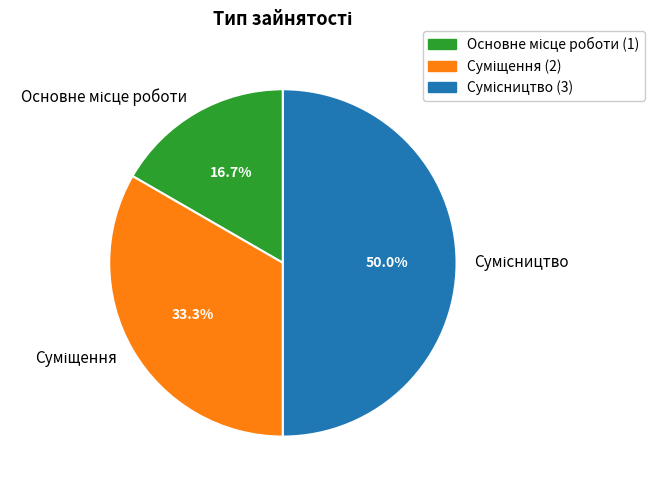

Do Суміщення and Основне місце роботи together represent more than half of the pie?

No